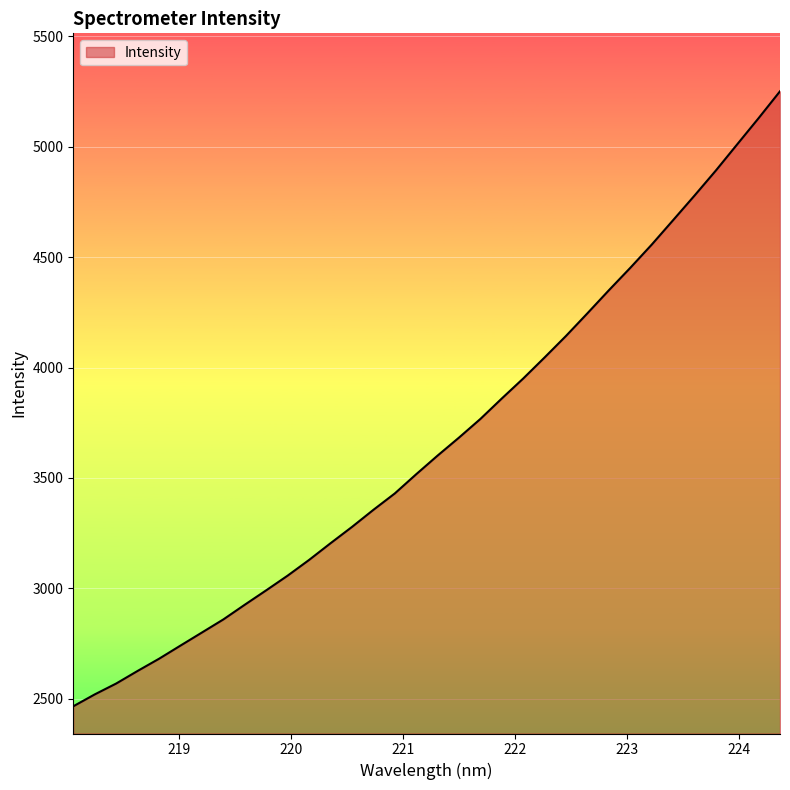

What is the sum of all values?

124528.1